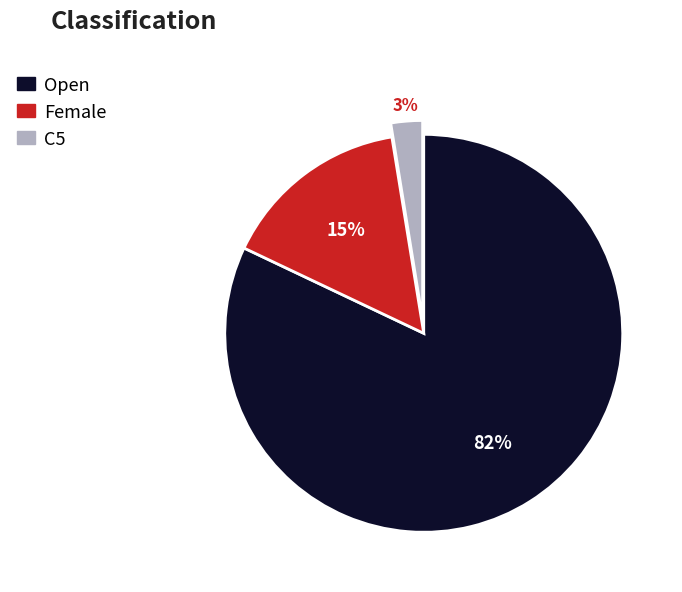

To the nearest percent, what is the difference between the Open and Female slice percentages?

67%